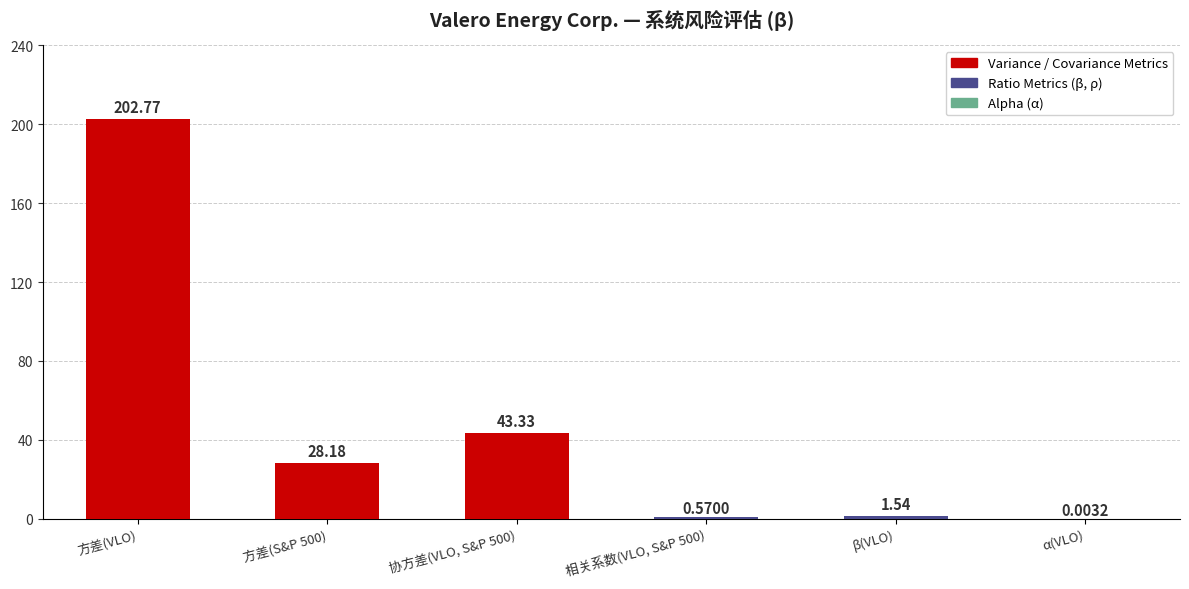

Where does the data first go above 28?

方差(VLO)